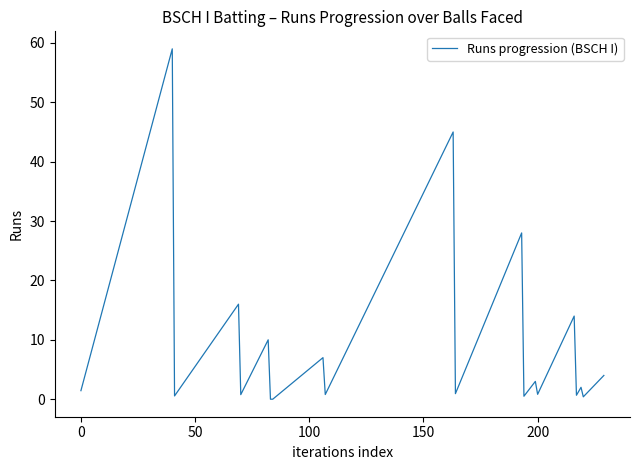

What is the difference between the maximum and minimum values?

59.0